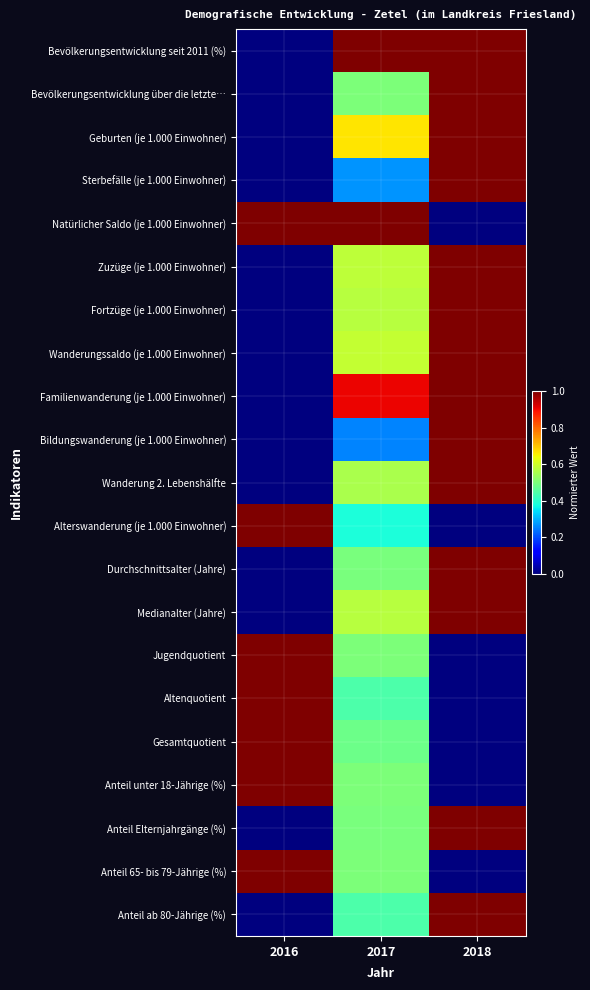

Between 2017 and 2018, which series saw the biggest shift?

Natürlicher Saldo (je 1.000 Einwohner)